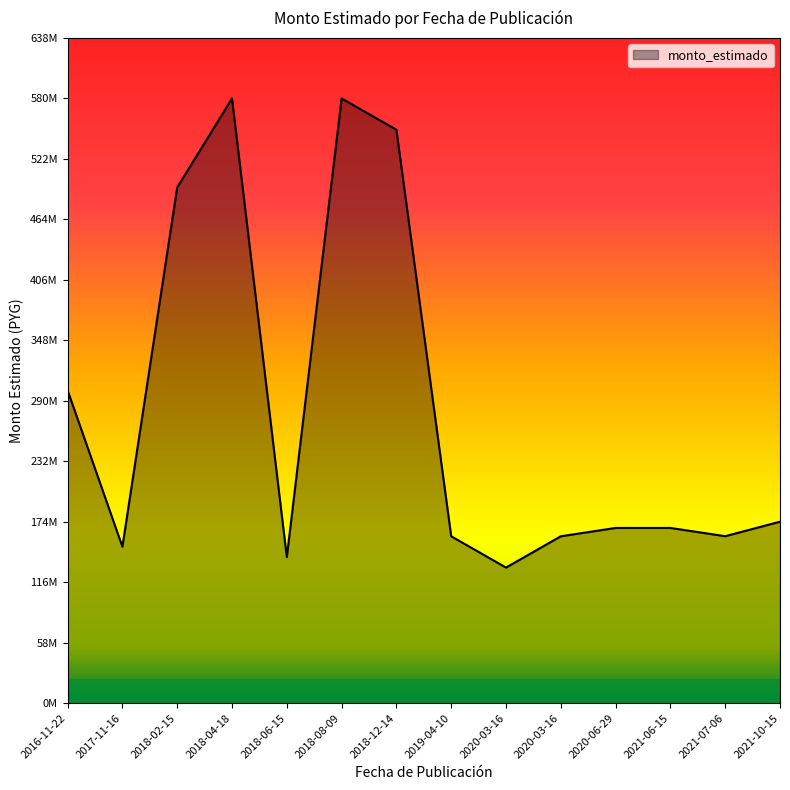

At which category does the chart reach its peak across all series?

2018-04-18